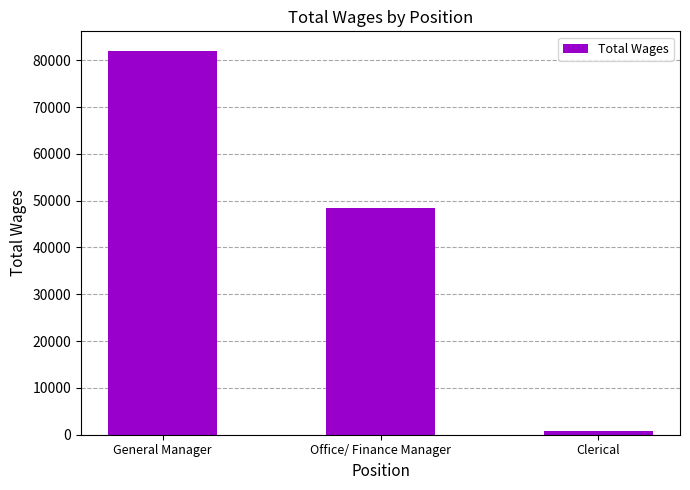

How many data points are less than 48417?

1